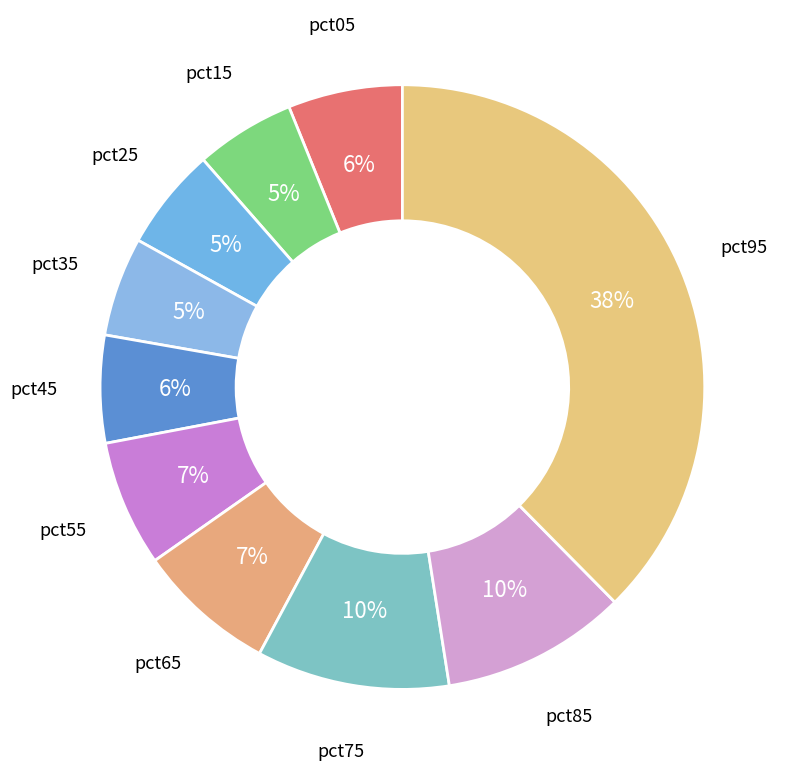

Which slice is the largest?

pct95